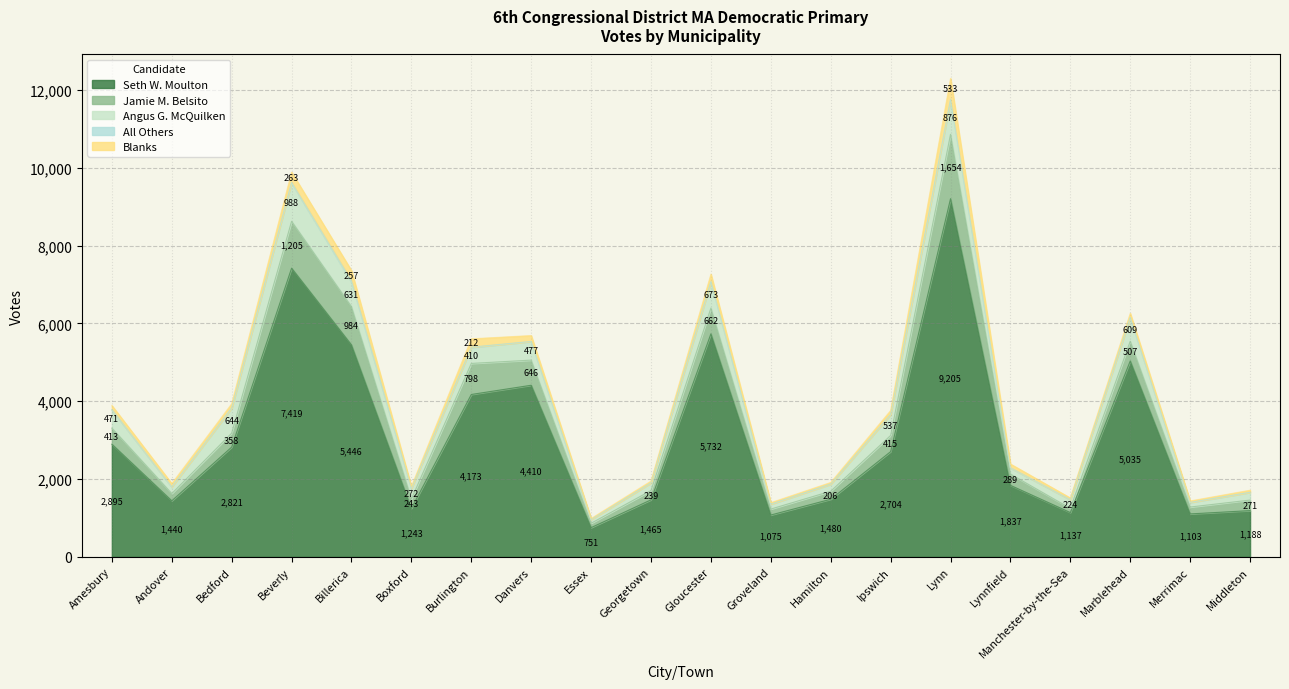

What is the difference between the maximum and minimum values in the All Others series?

38